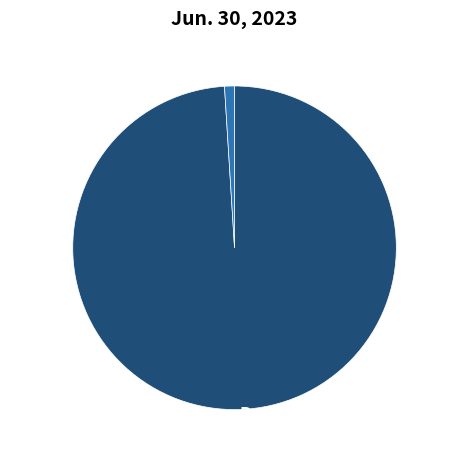

Which category accounts for the majority?

Preferred shares, par value